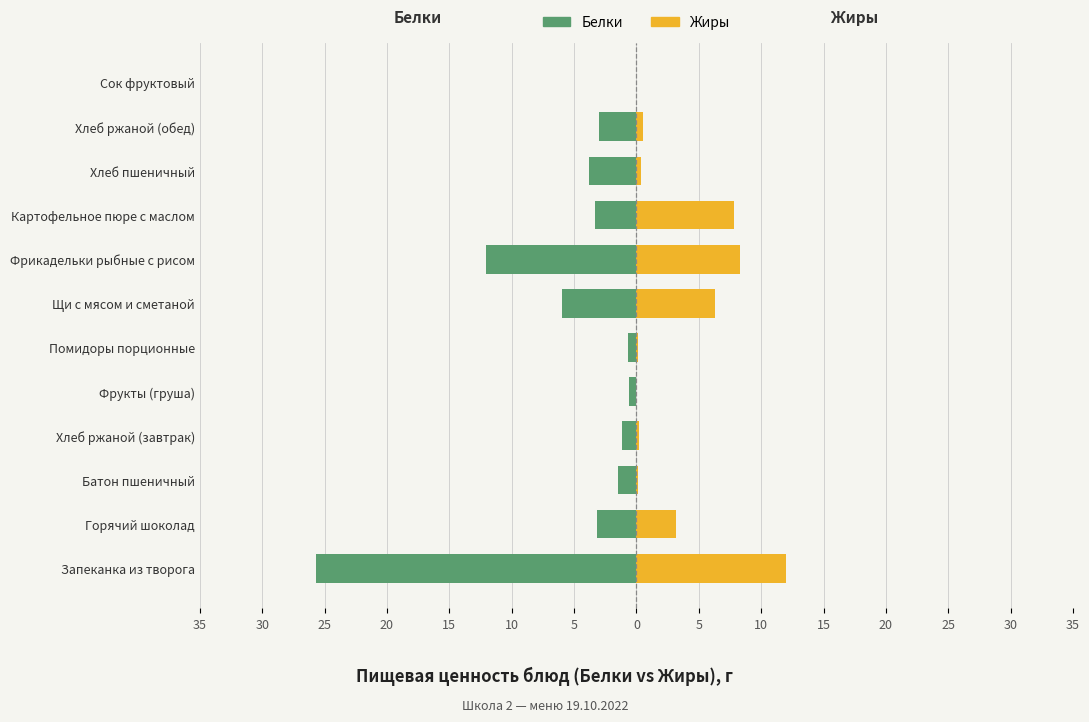

How many values in the Белки series exceed -2?

5